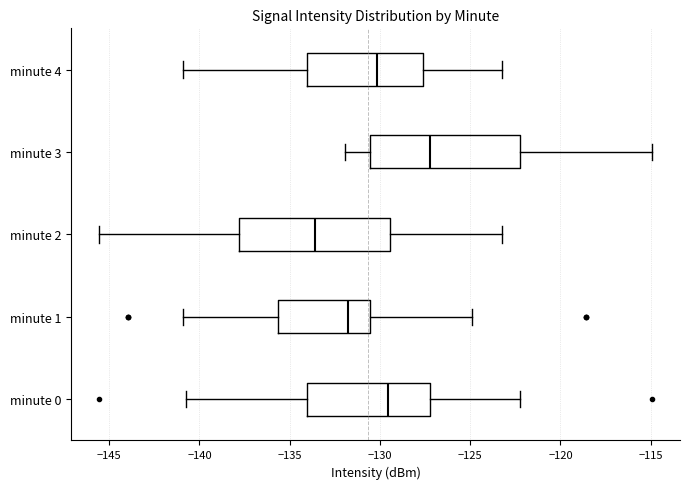

Which box has the furthest to the right median line?

minute 3